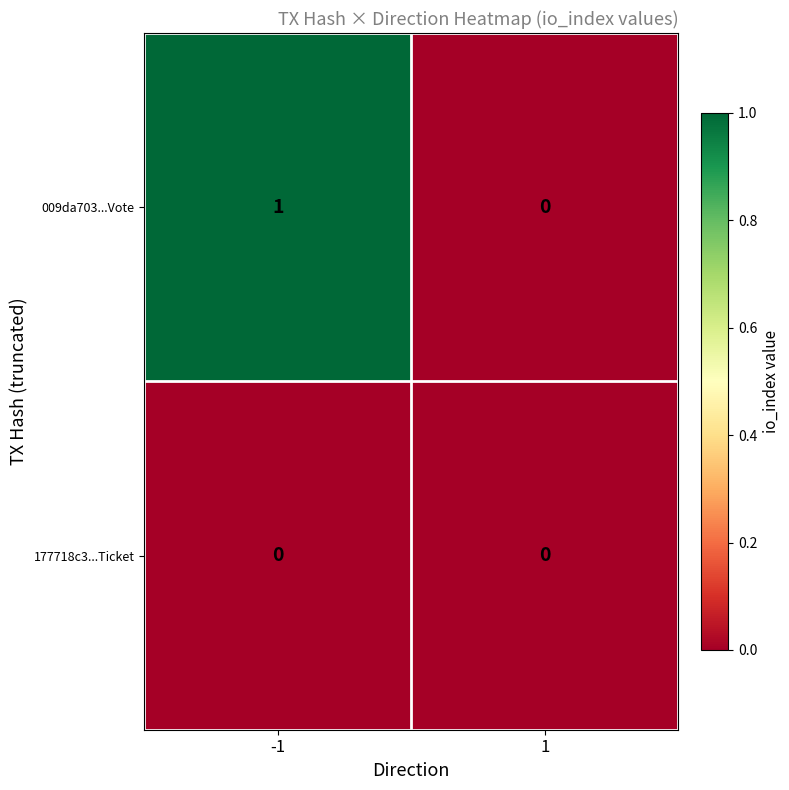

List the series in order of their peak value, lowest first.

177718c3...Ticket, 009da703...Vote